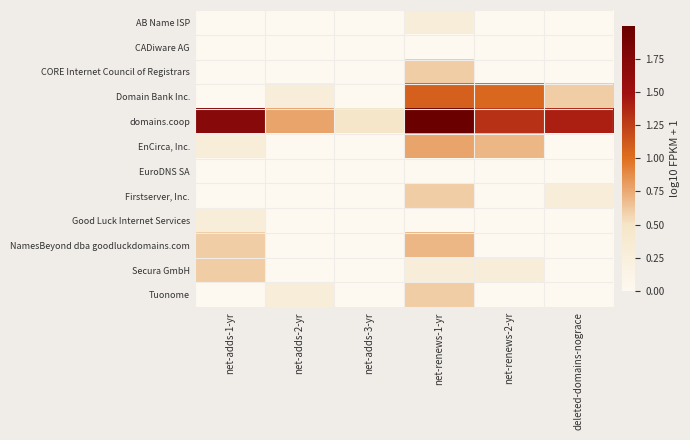

At how many categories does at least one series exceed 1?

4